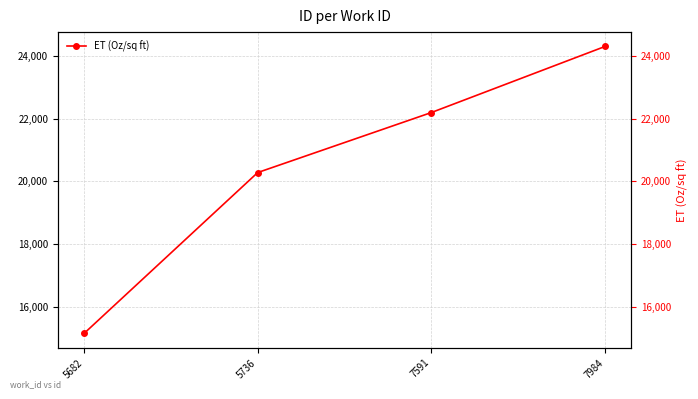

Reading right to left, what are all the values shown in this chart?

7984=24300	7591=22195	5736=20283	5682=15157